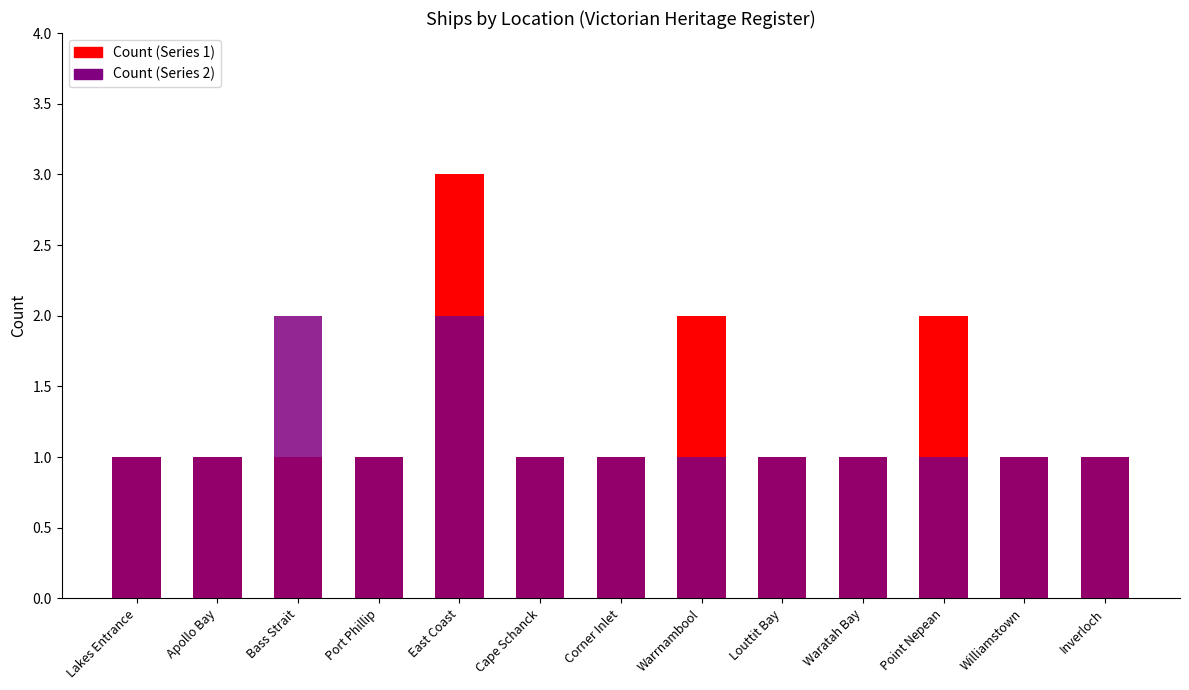

How many data points does each series have?

13